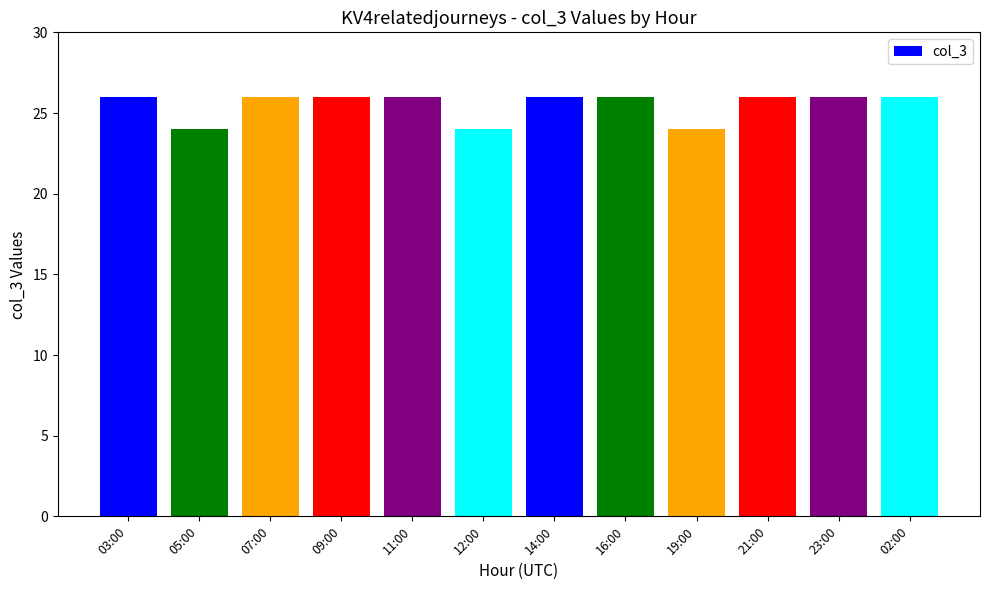

Count the number of categories in the chart.

12